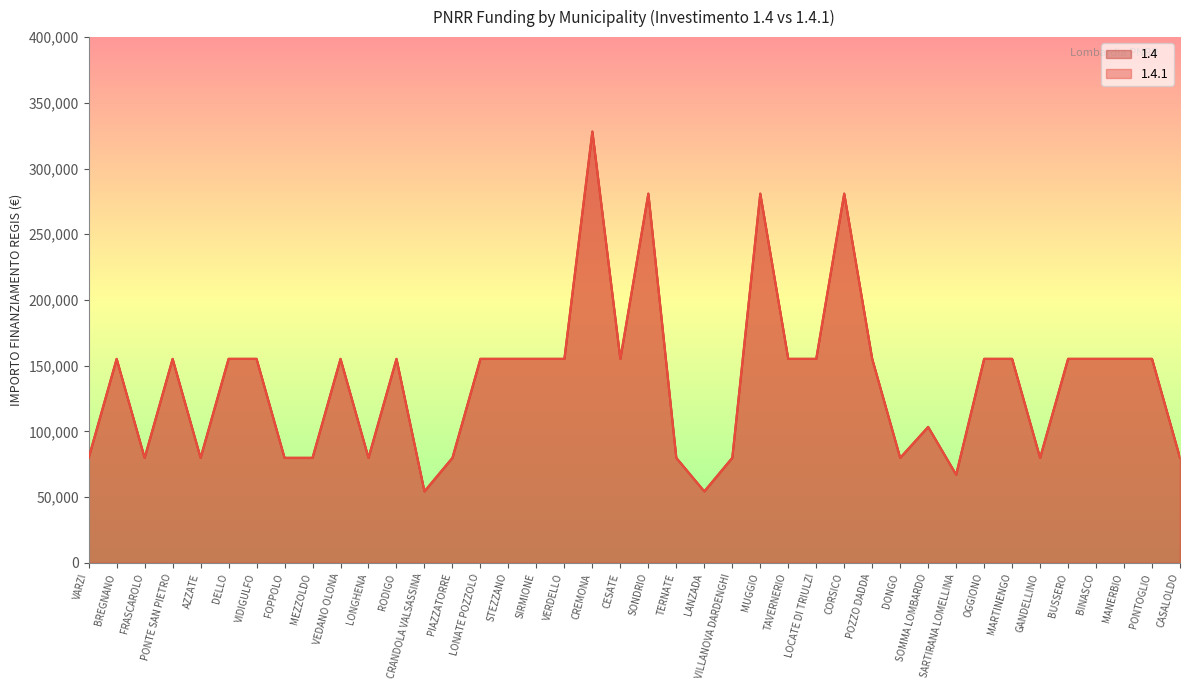

How many interior local peaks does the 1.4.1 series have?

9